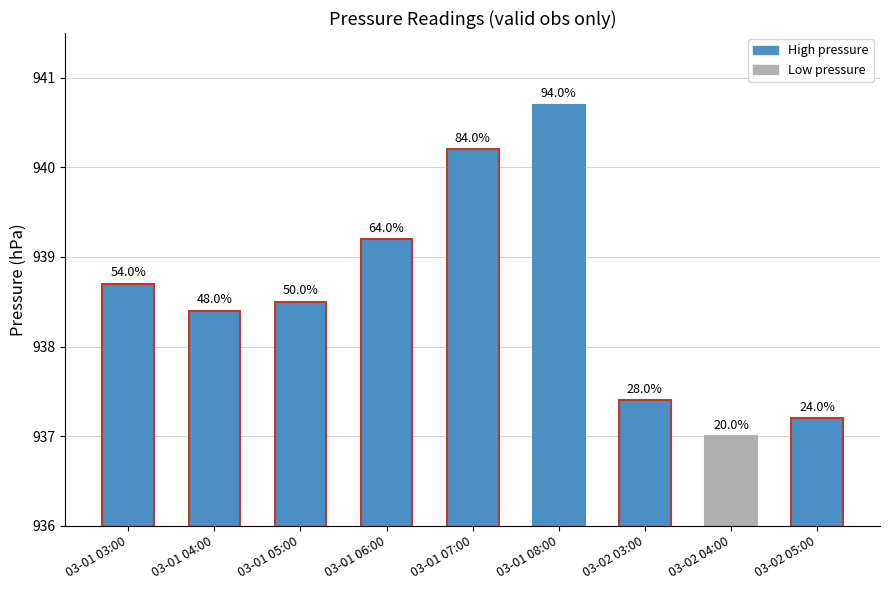

What is the change in value from 03-01 03:00 to 03-02 05:00?

-1.5